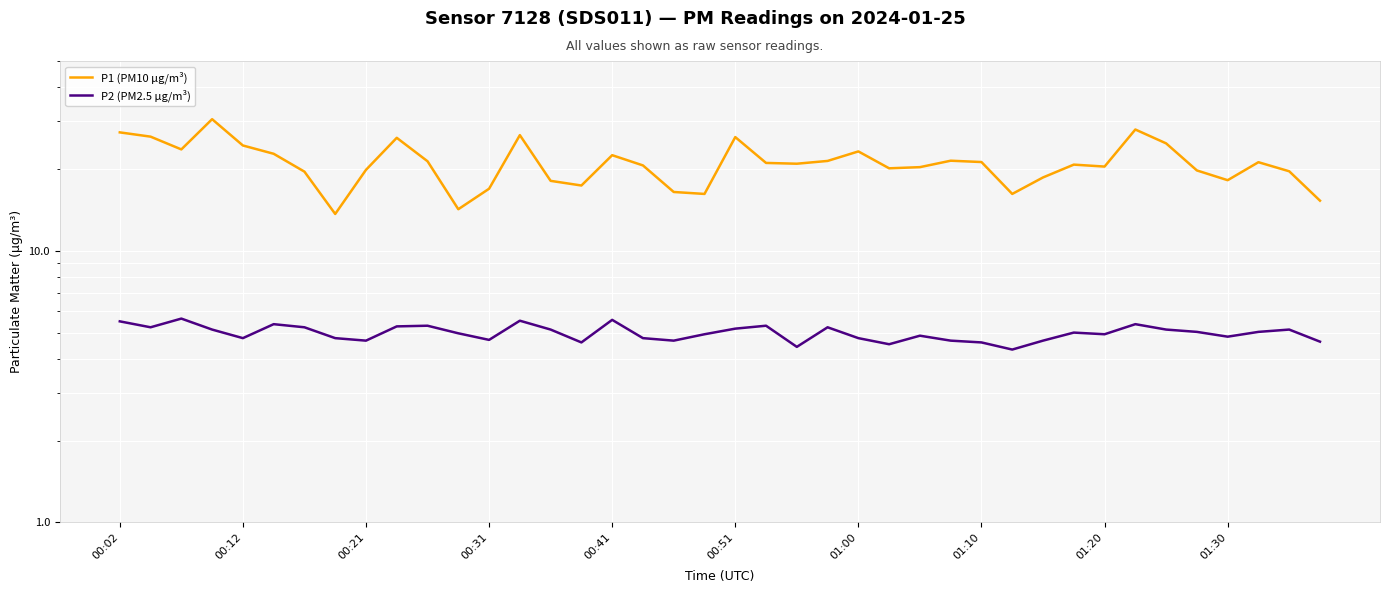

At how many categories does at least one series exceed 17?

33